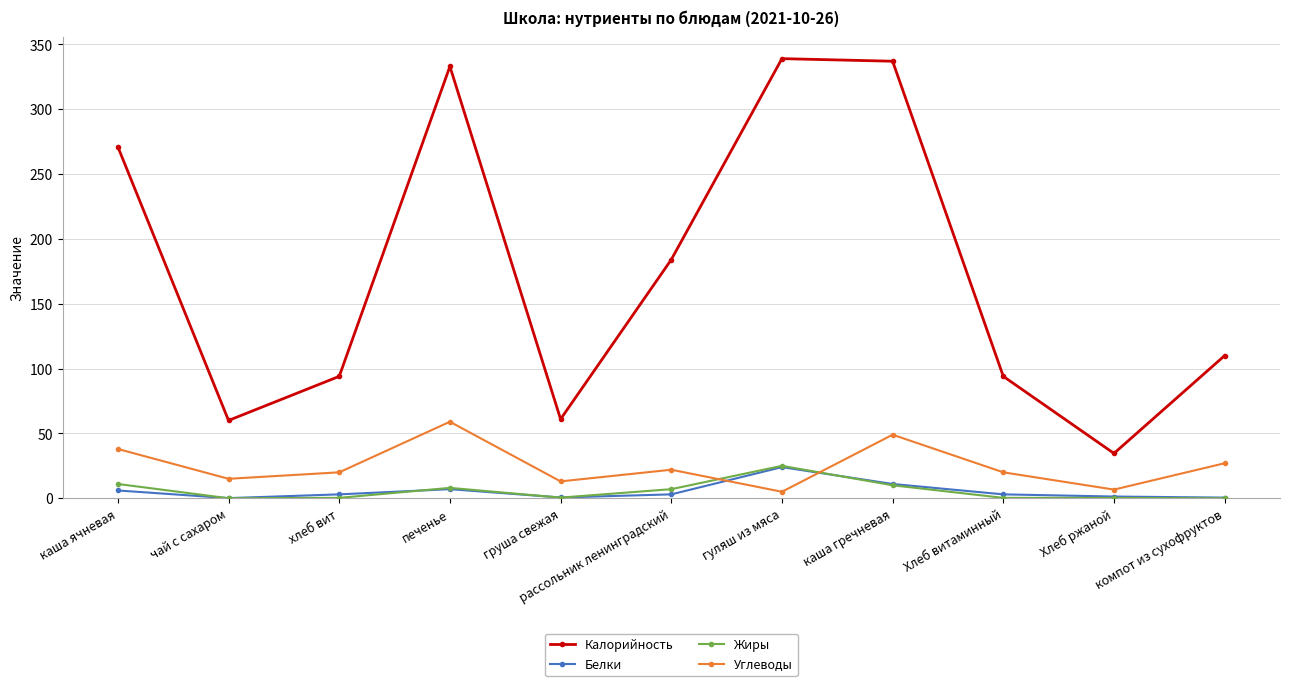

What is the difference between the Углеводы values at рассольник ленинградский and печенье?

37.0